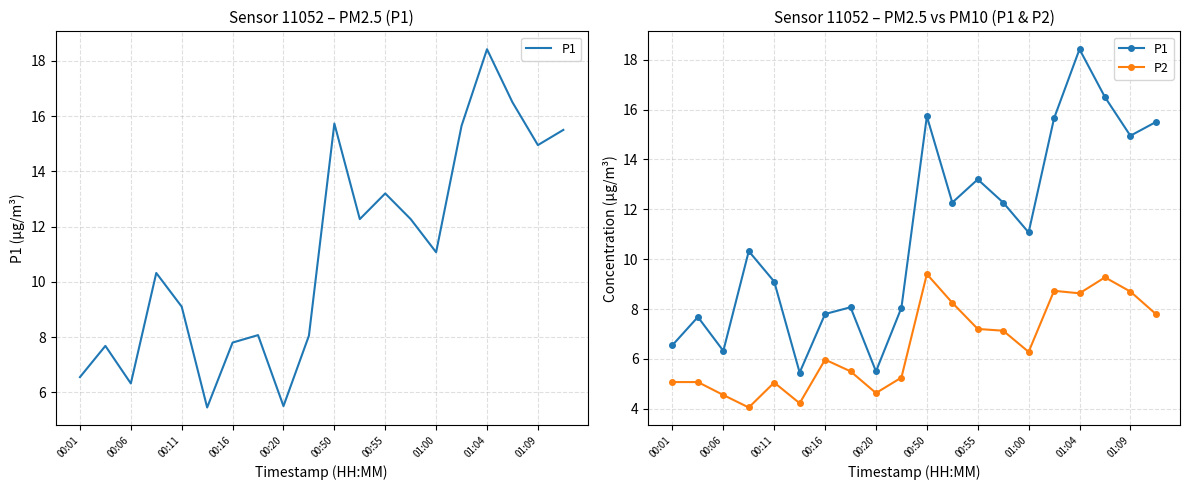

True or false: P2 has more than 1 points higher than both neighbors.

True